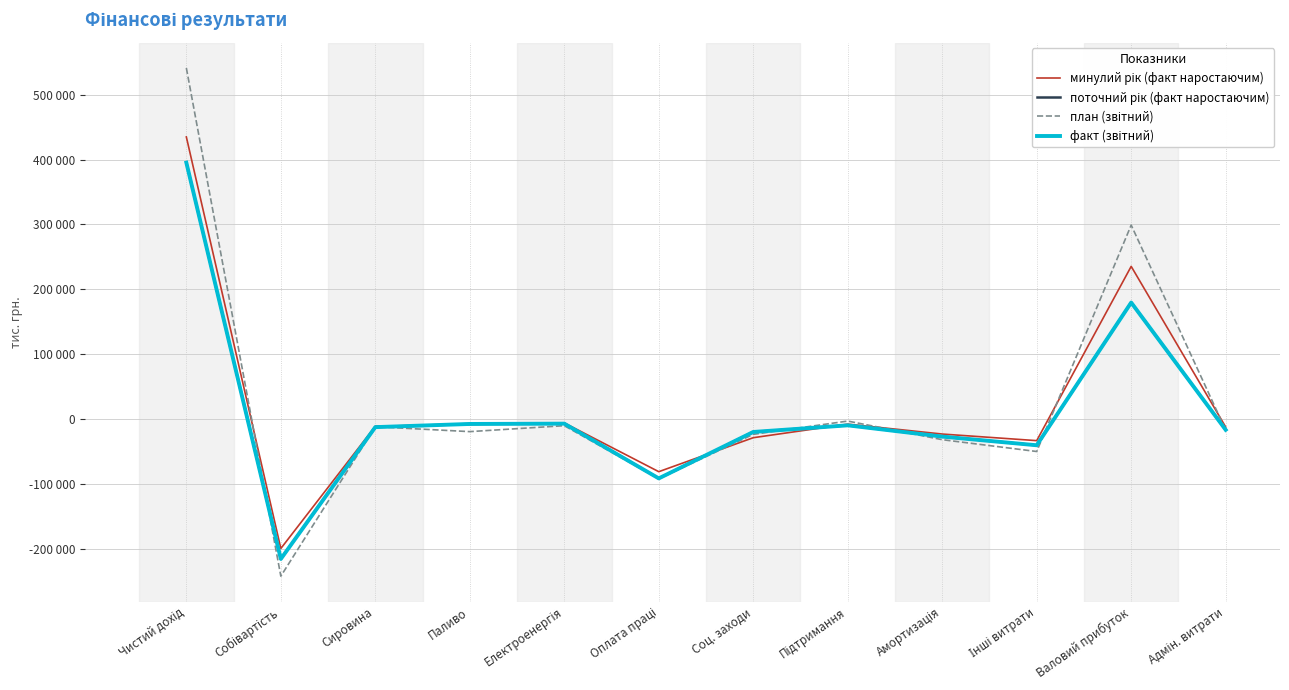

What is the value of the минулий рік (факт наростаючим) point at the 11th from the left?

235329